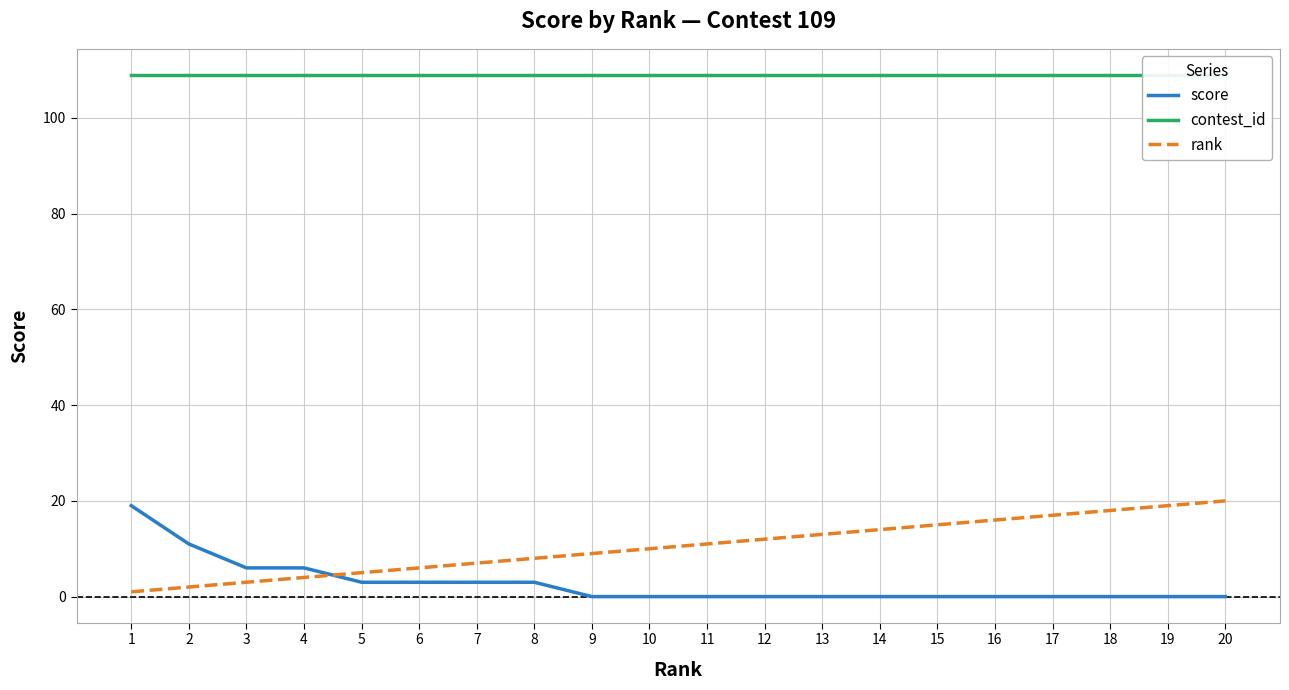

Rank the series by their maximum value, from highest to lowest.

contest_id, rank, score